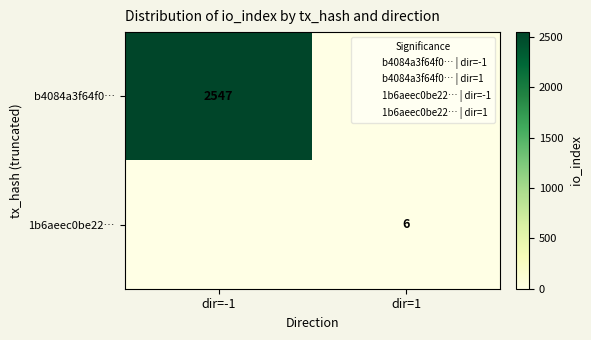

Rank the series by their average value, from highest to lowest.

b4084a3f64f0…, 1b6aeec0be22…